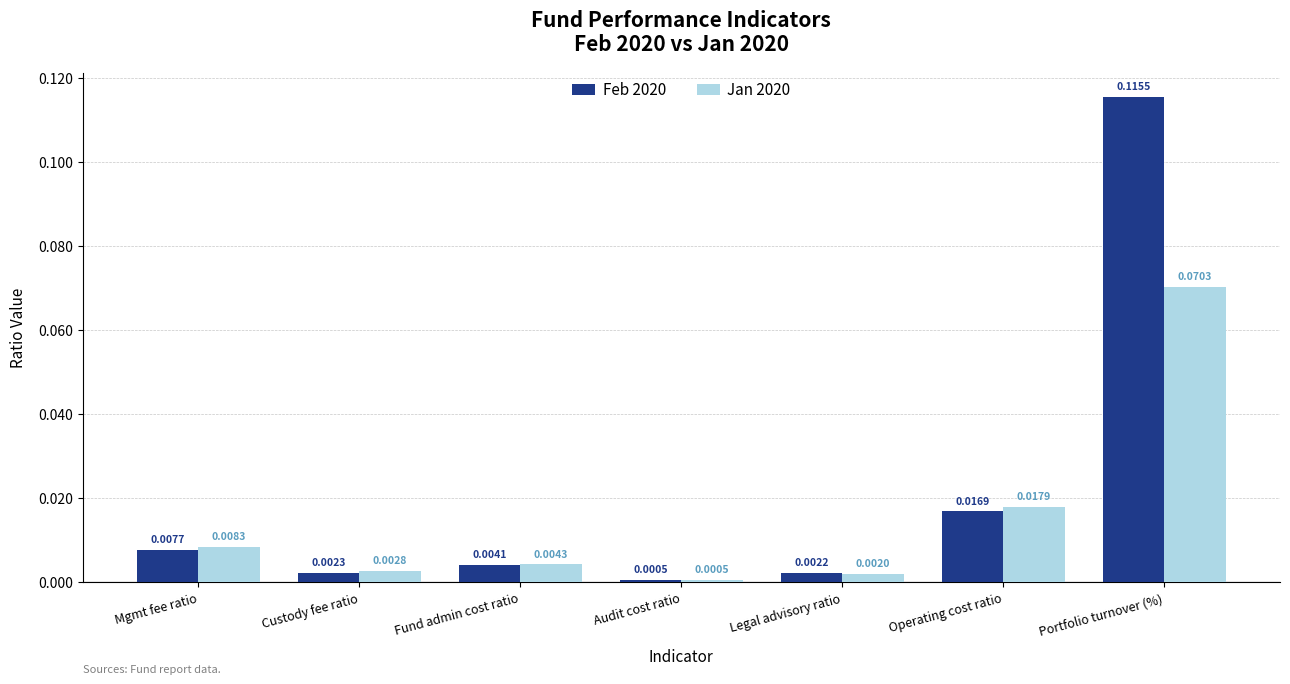

Which series has the largest range (max minus min)?

Feb 2020